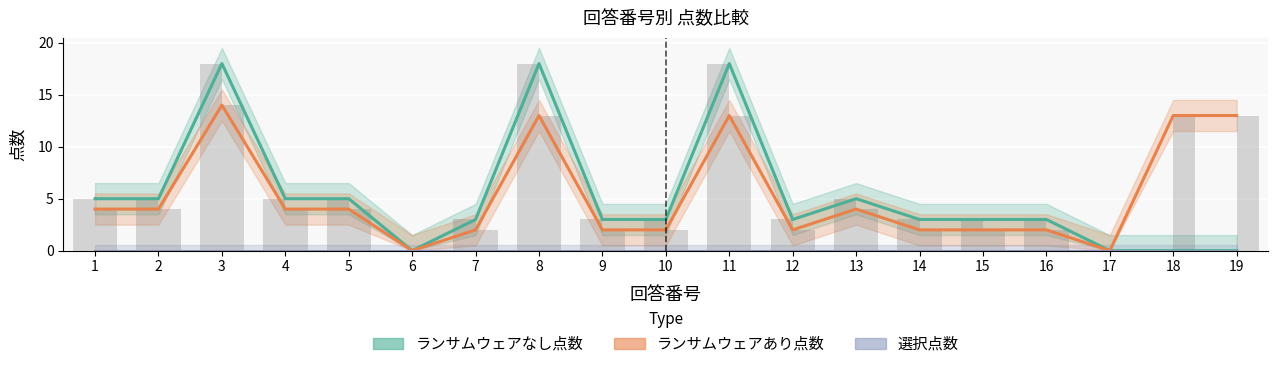

What is the difference between the highest and lowest values at 14?

1